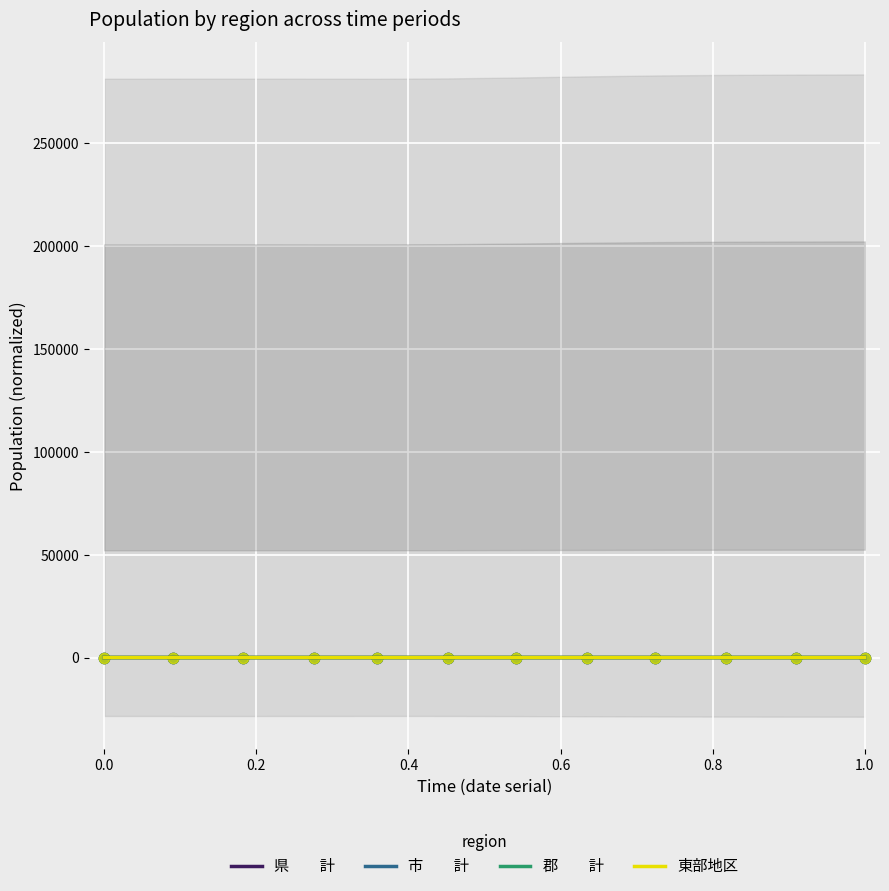

Which series contains the lowest Y value?

郡　　計